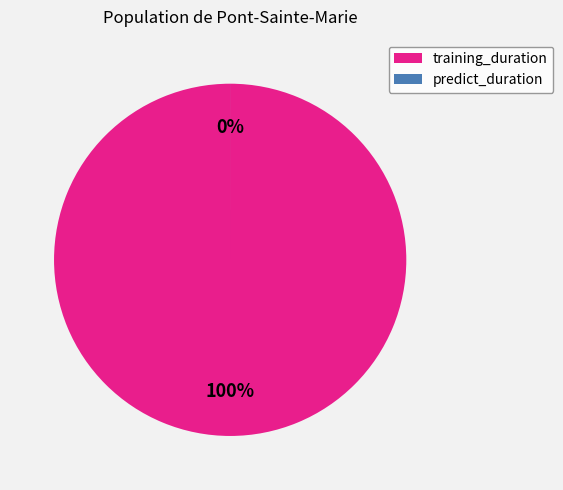

Does predict_duration account for over 50% of the chart?

No